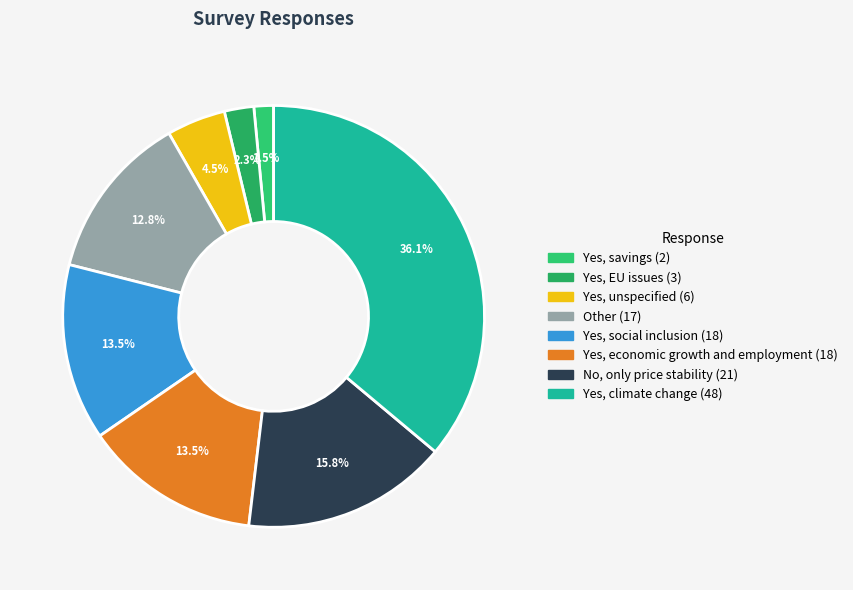

To the nearest percent, what is the combined percentage of Yes, EU issues and Yes, economic growth and employment?

16%